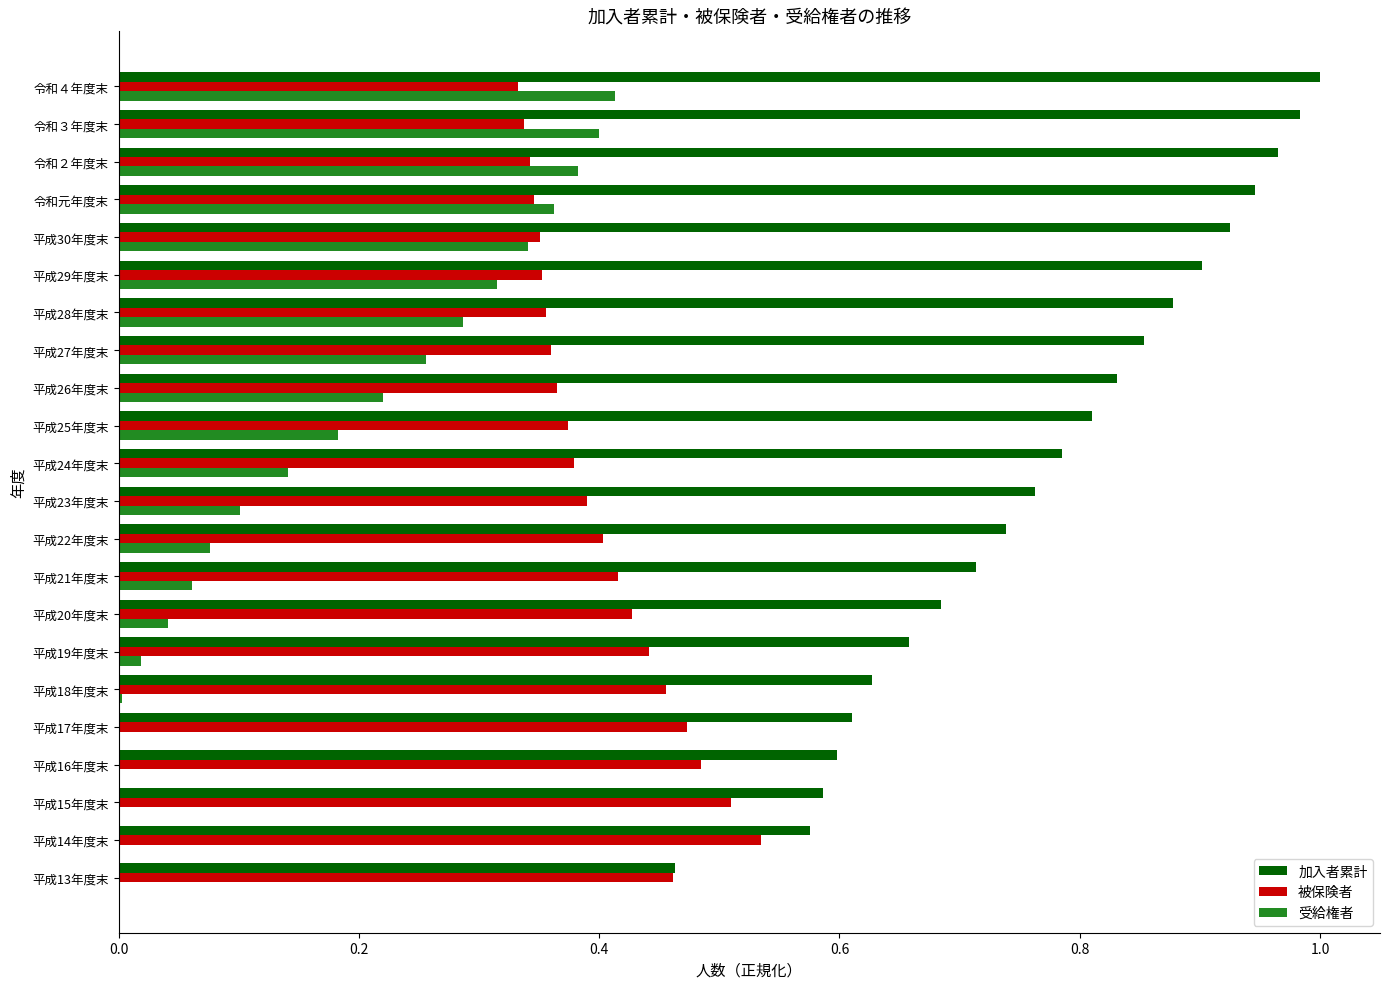

What is the sum of all 受給権者 values?

3.6